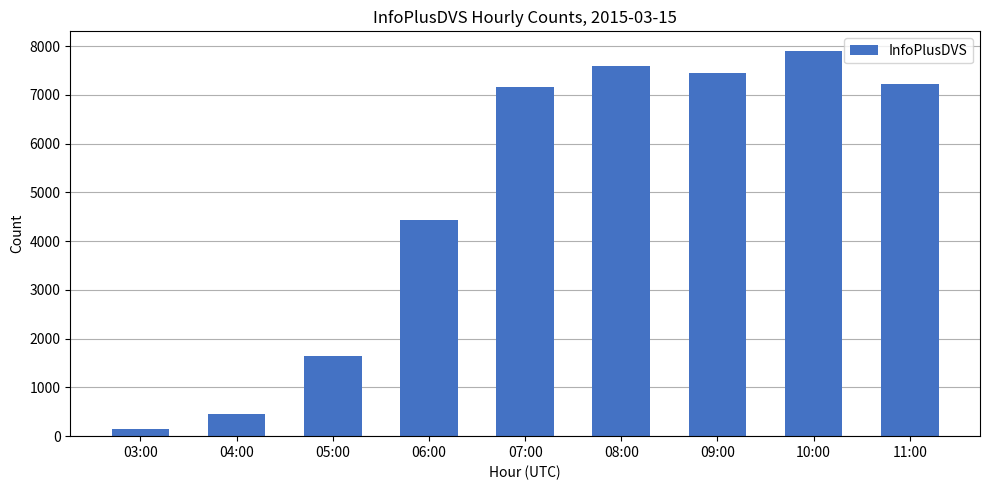

What is the label of the 1st bar from the left?

03:00